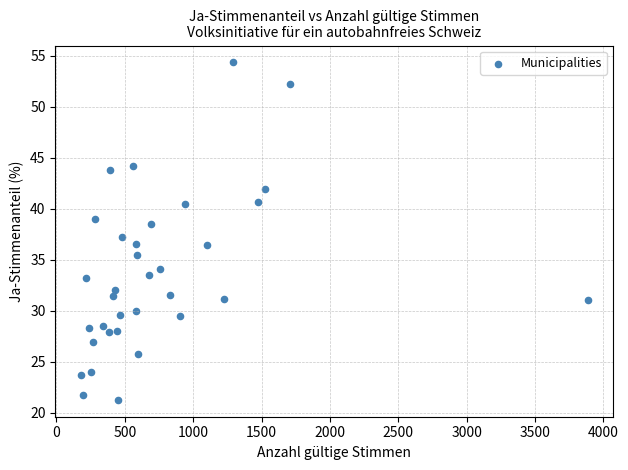

What is the range of X values (max minus min)?

3708.0